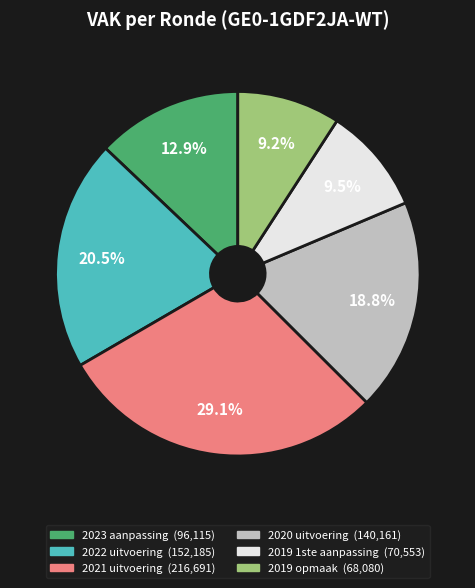

Is there any slice that represents more than half of the pie?

No